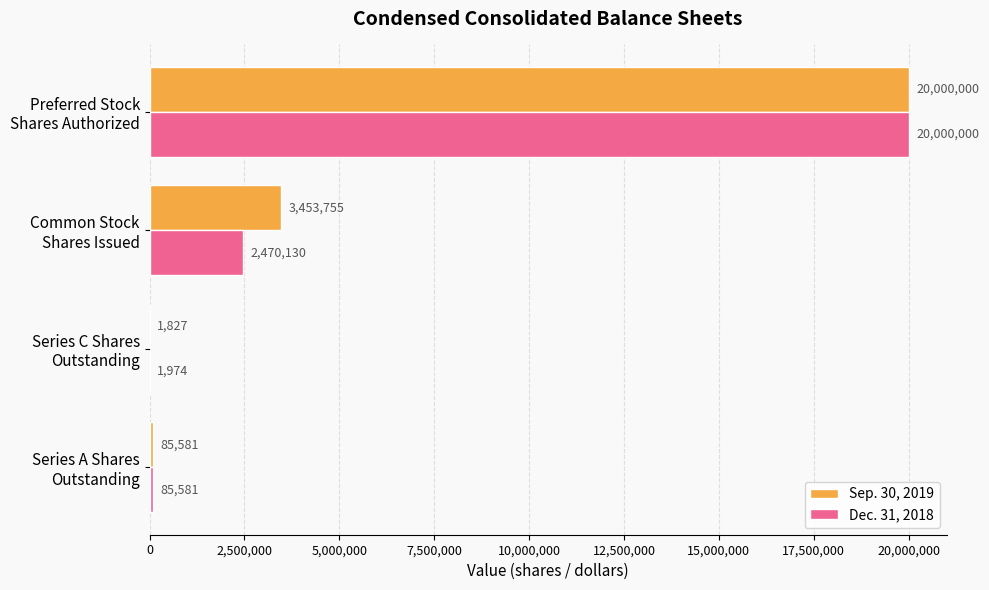

What is the sum of all Sep. 30, 2019 values?

23541163